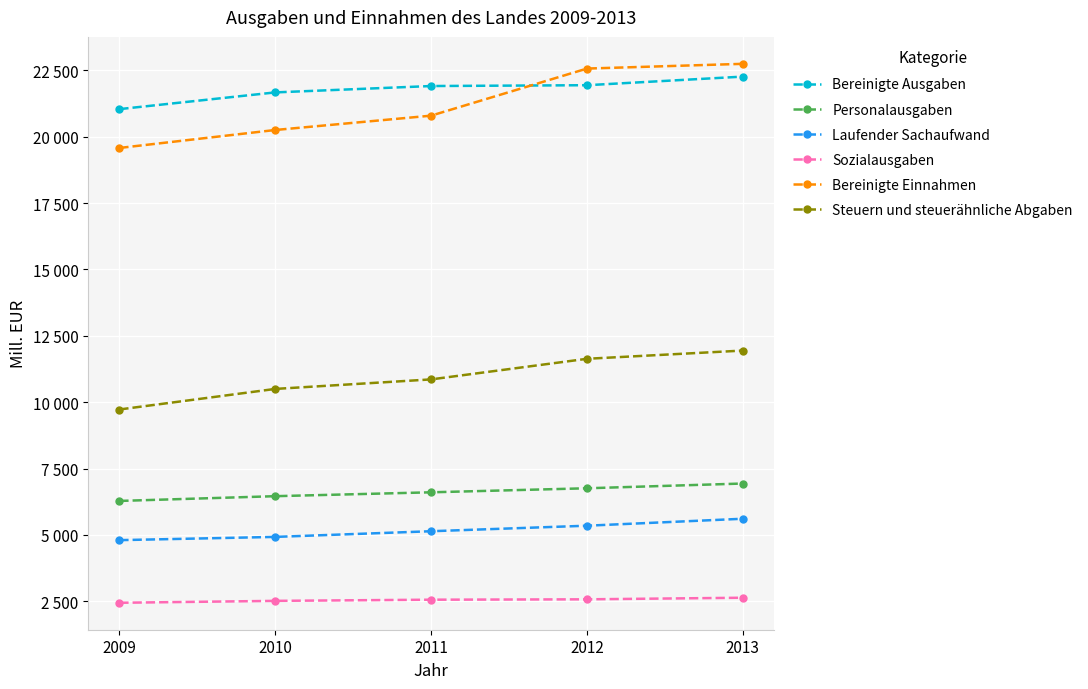

True or false: Bereinigte Ausgaben and Sozialausgaben cross at least once.

False